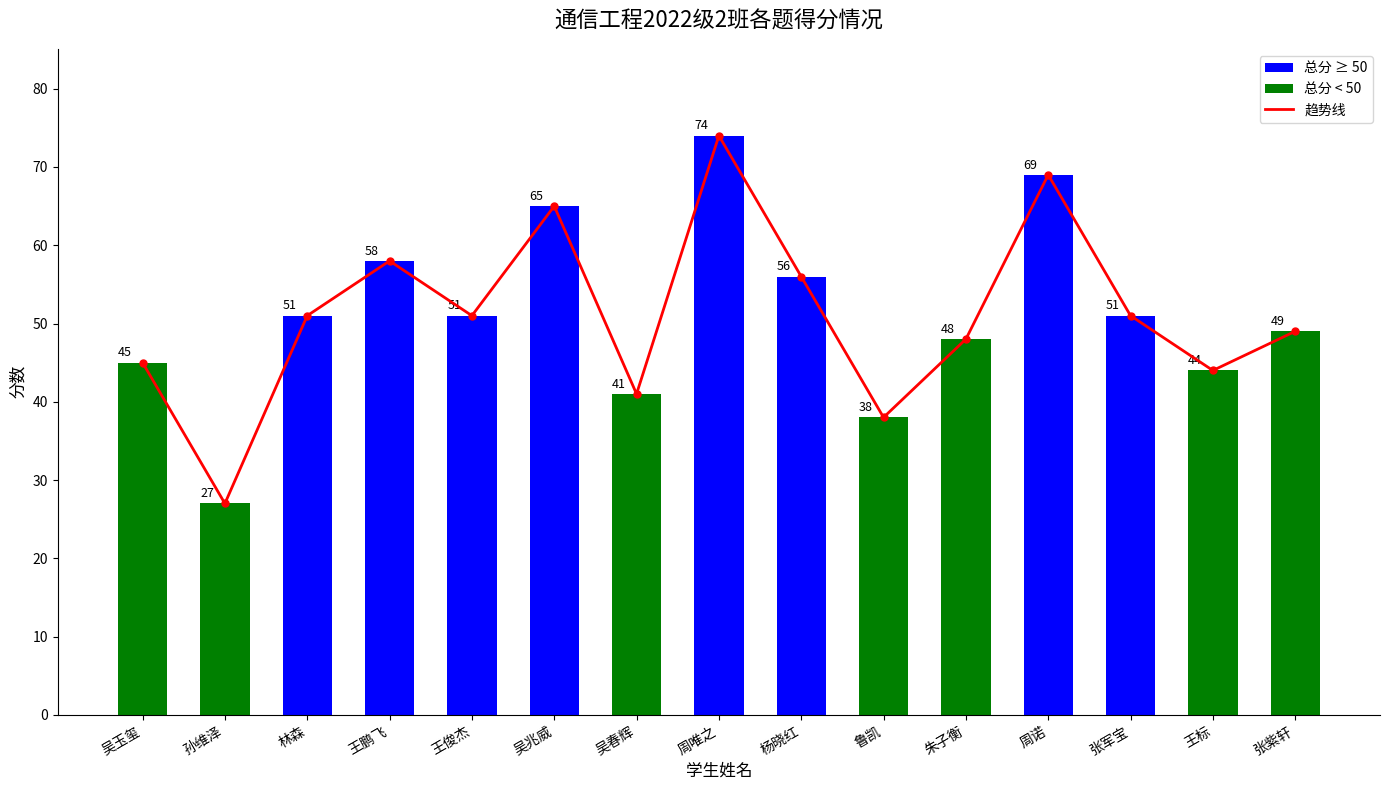

What is the value of the 总分 bar at the 15th from the left?

49